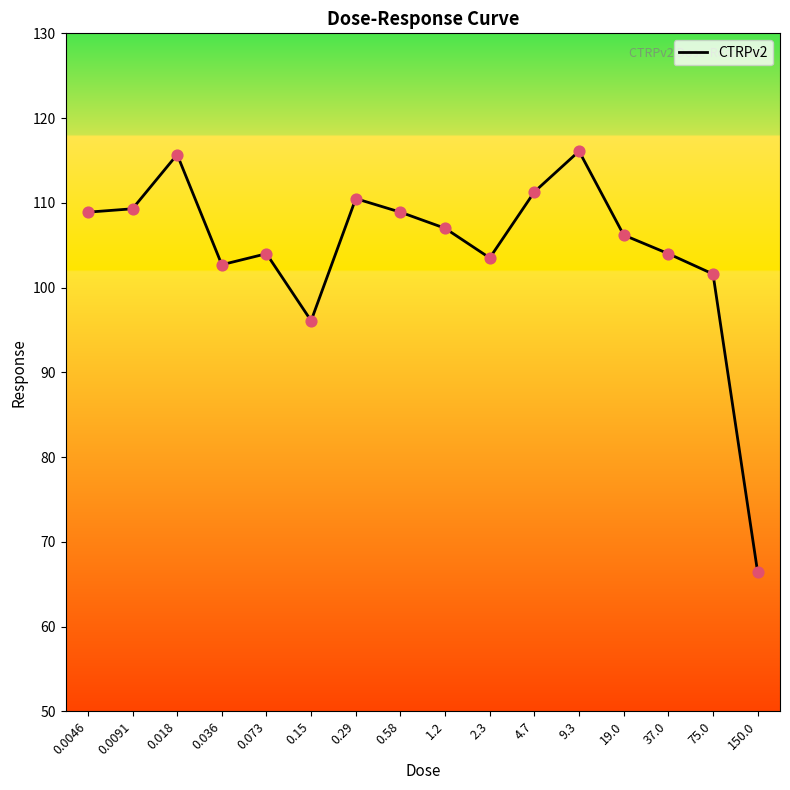

Approximately how many times larger is the value at 19.0 compared to 0.15?

1.1